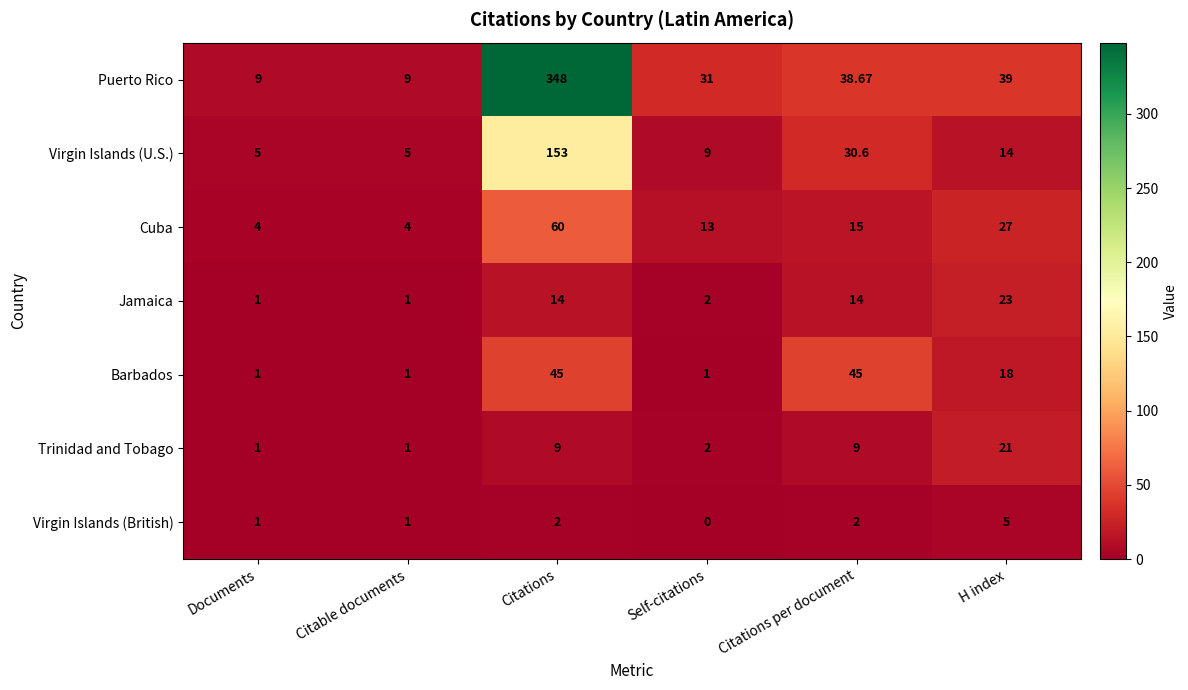

Is the value of Virgin Islands (U.S.) at H index greater than the value of Barbados at Citable documents?

Yes